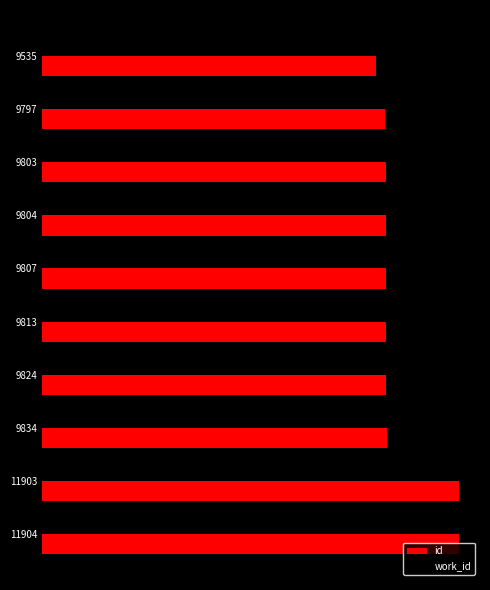

What are all the series names shown in the legend?

id, work_id